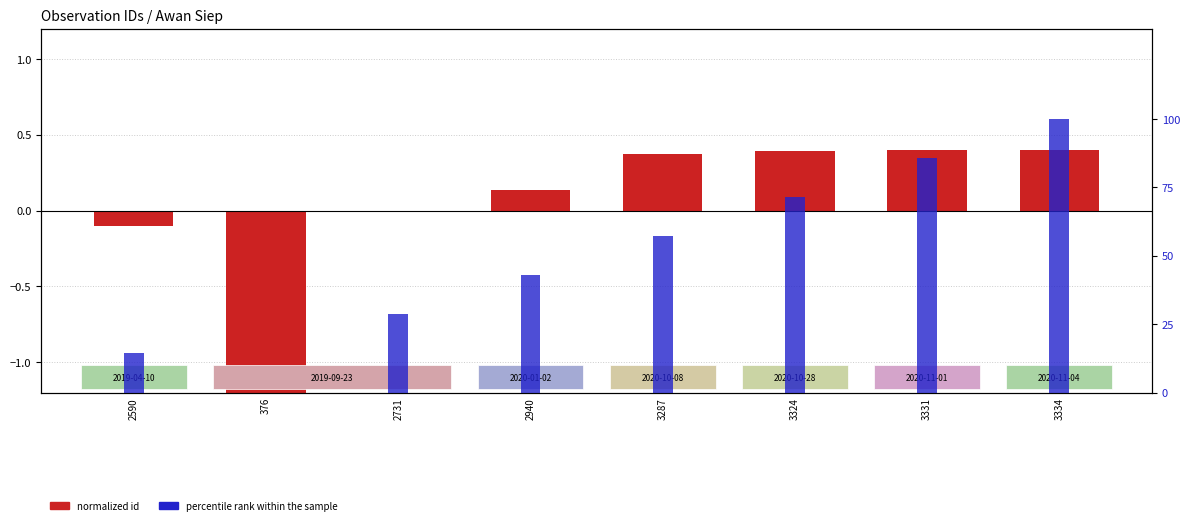

List the series in order of their peak value, highest first.

percentile rank within the sample, normalized id